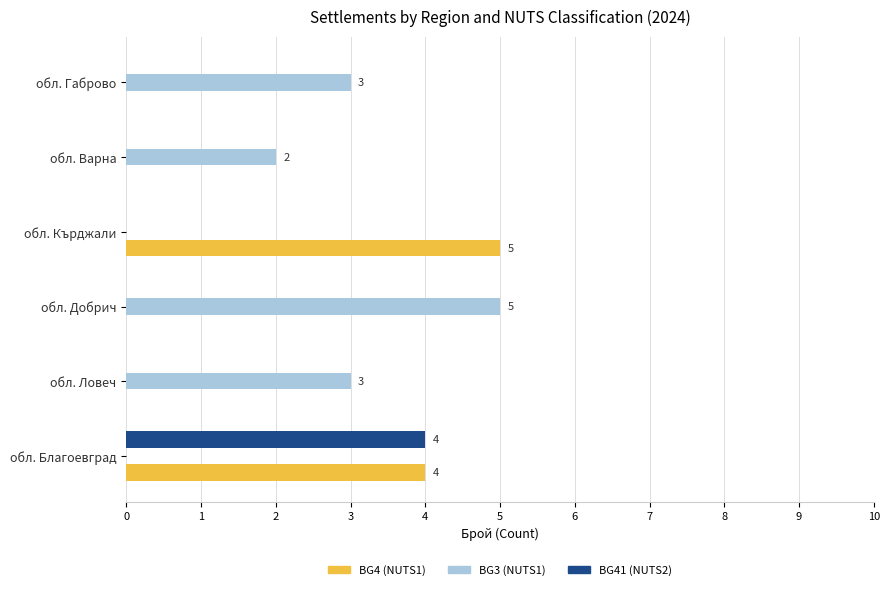

Count the number of categories in the chart.

6